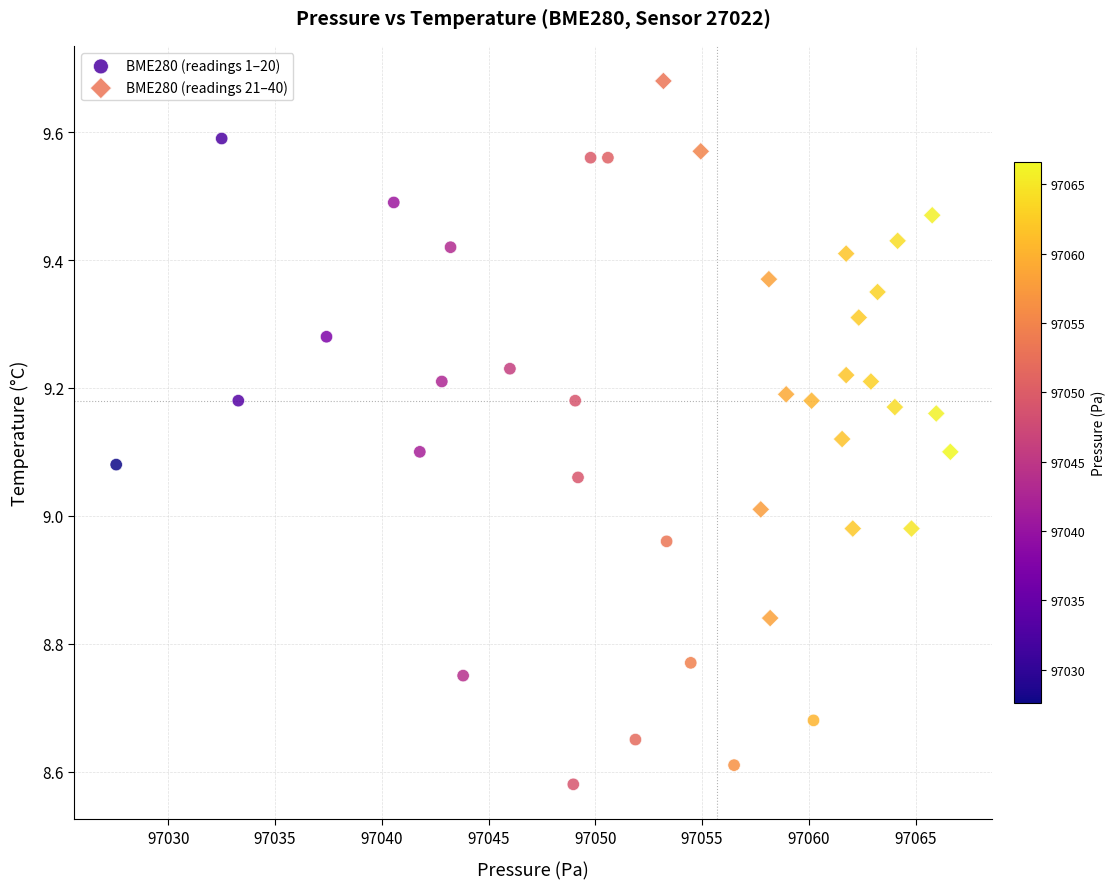

What are all the series names shown in the legend?

BME280 (readings 1–20), BME280 (readings 21–40)